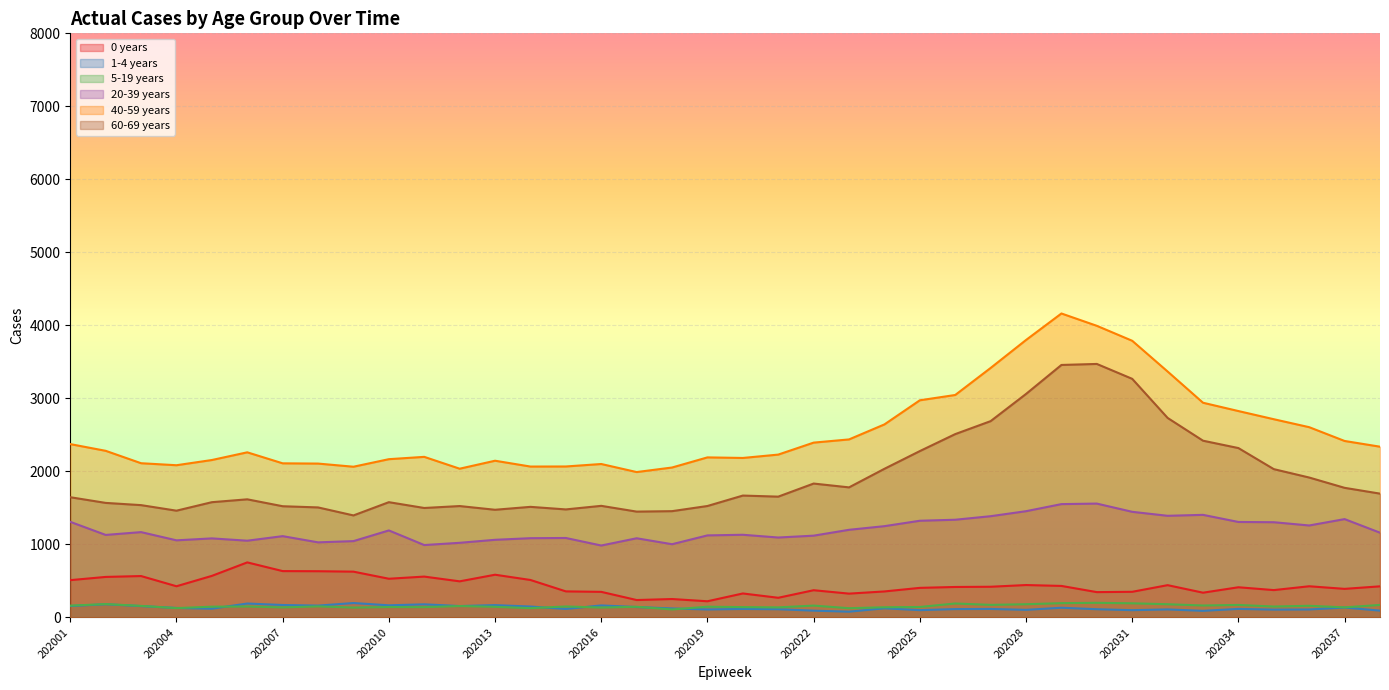

How many lines are shown in the chart?

6